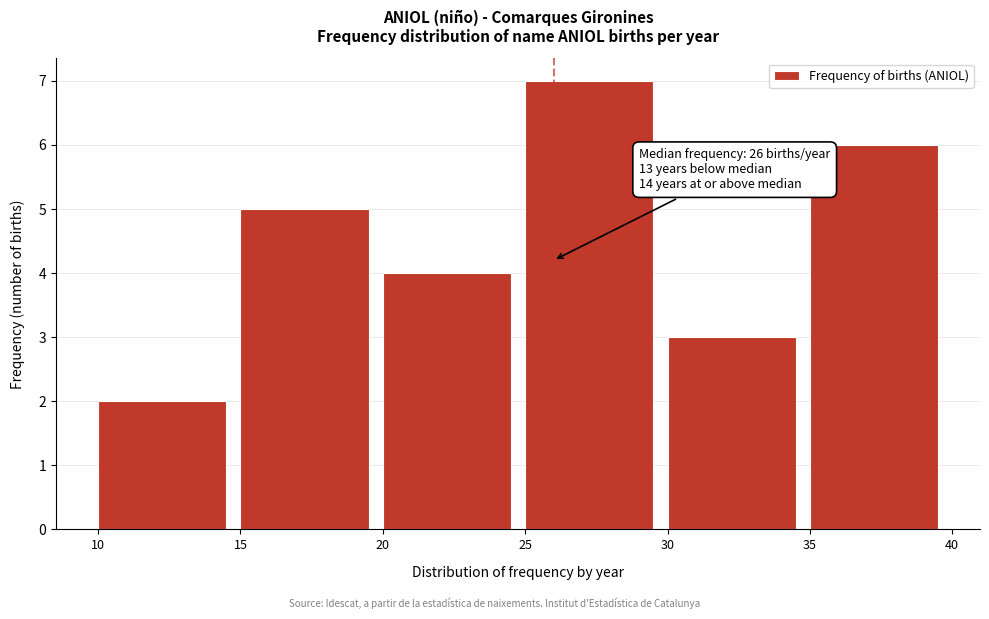

Which range on the x-axis has the tallest bar?

25 to 30